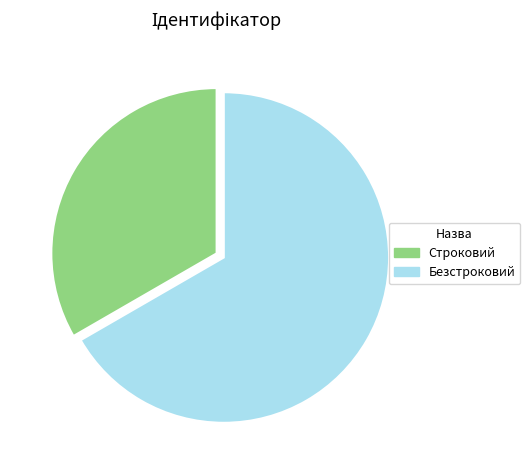

What is the majority slice?

Безстроковий